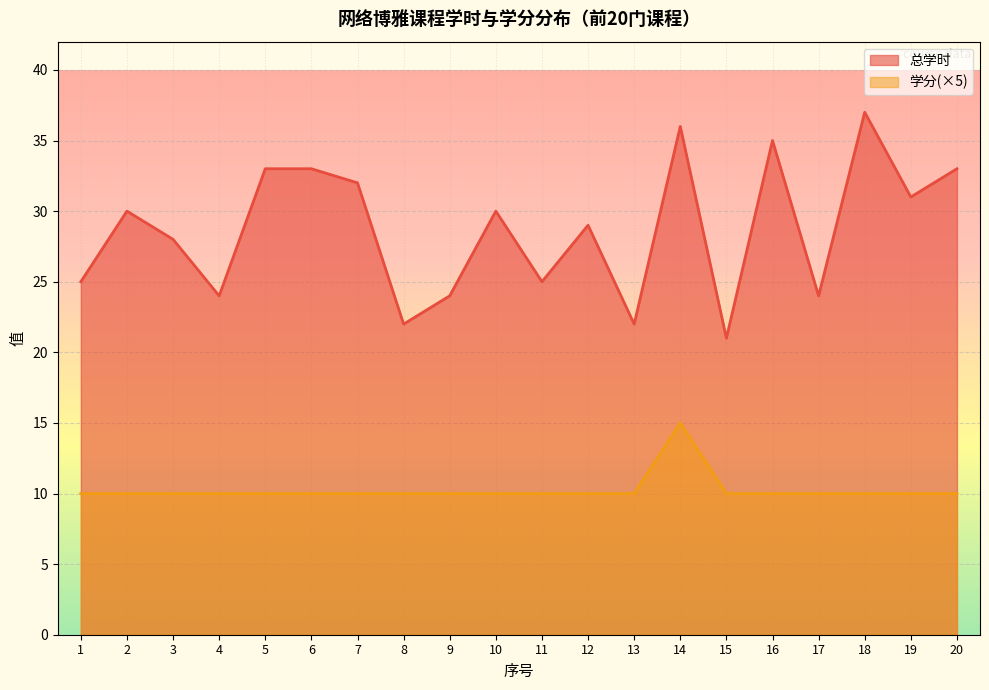

True or false: 总学时 and 学分 cross at least once.

False